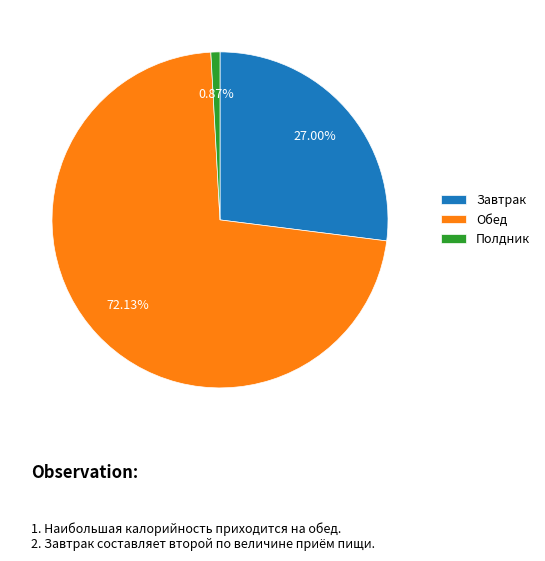

Is there any slice that represents more than half of the pie?

Yes